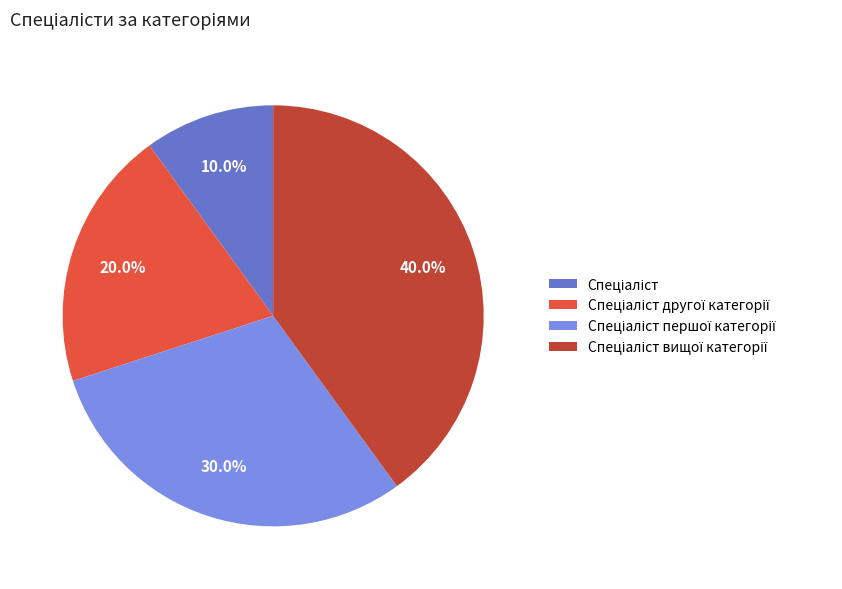

Does any single category account for the majority?

No